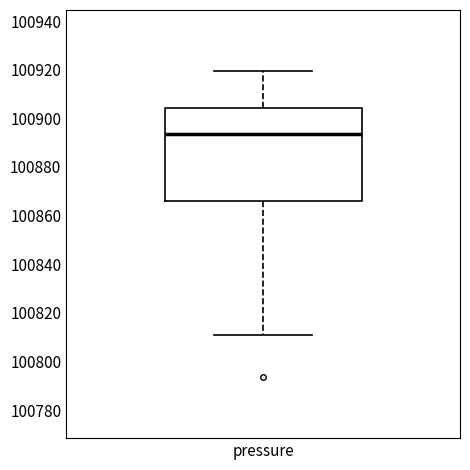

Read this box plot against the y-axis: the position of the median line, the range covered by the box, and the ends of both whiskers. The values are not printed on the chart, so give them approximately, as read against the axis.

median 100894, box 100866 to 100904, whiskers 100810 to 100920